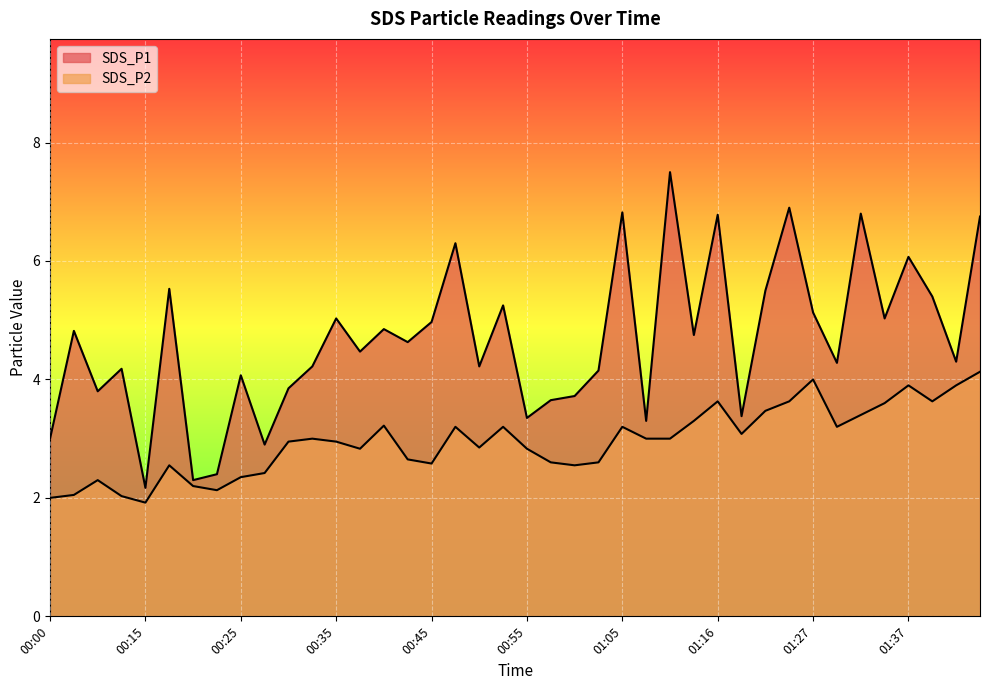

The value of SDS_P1 at 00:50 is 4.2. True or false?

True